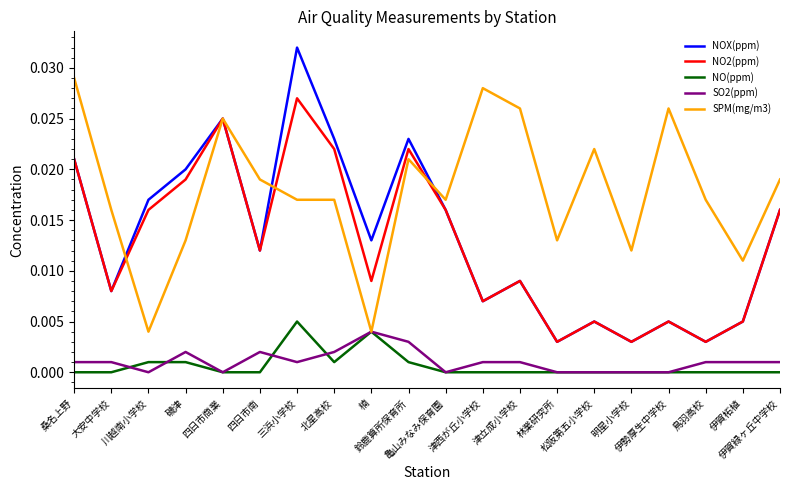

Which series has the largest total across all categories?

SPM(mg/m3)